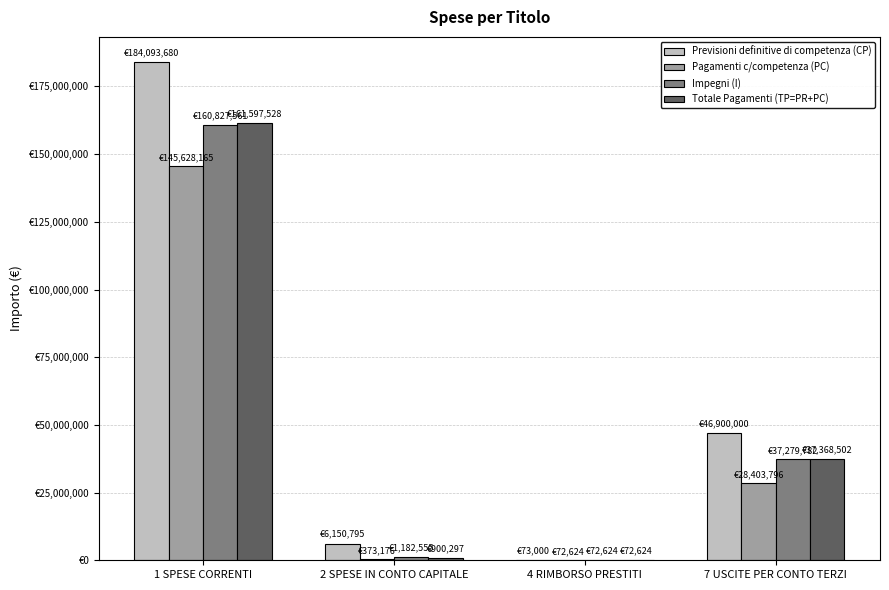

Reading left to right, extract all data points from this chart.

Previsioni definitive di competenza (CP): 184093680.1	6150795.2	73000.0	46900000.0
Pagamenti c/competenza (PC): 145628164.9	373176.5	72624.5	28403796.0
Impegni (I): 160827561.0	1182555.2	72624.5	37279782.3
Totale Pagamenti (TP=PR+PC): 161597528.0	900296.7	72624.5	37368502.4